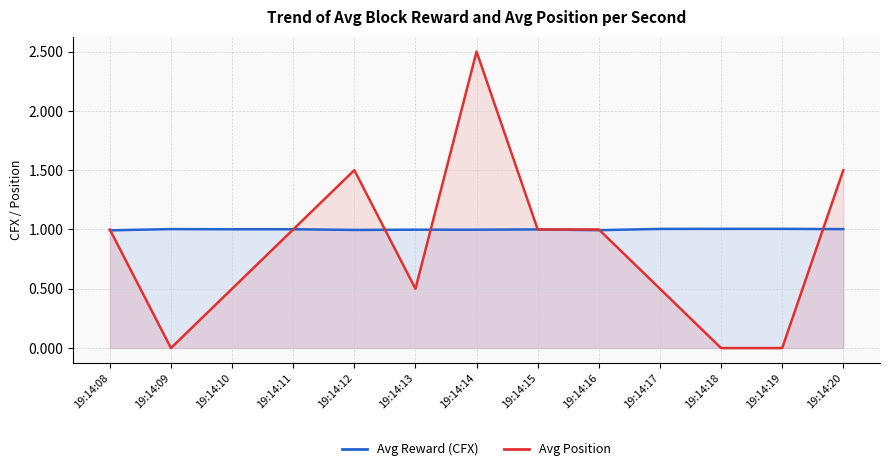

Reading left to right, transcribe all the data shown in this chart.

Avg Reward (CFX): 1.0	1.0	1.0	1.0	1.0	1.0	1.0	1.0	1.0	1.0	1.0	1.0	1.0
Avg Position: 1.0	0.0	0.5	1.0	1.5	0.5	2.5	1.0	1.0	0.5	0.0	0.0	1.5